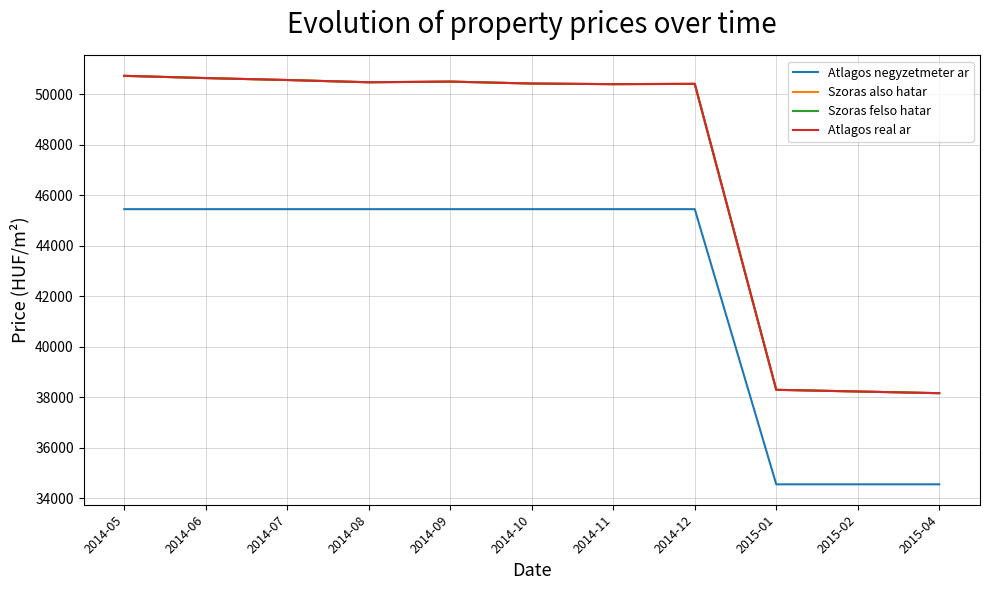

Does the chart have visible grid lines?

Yes